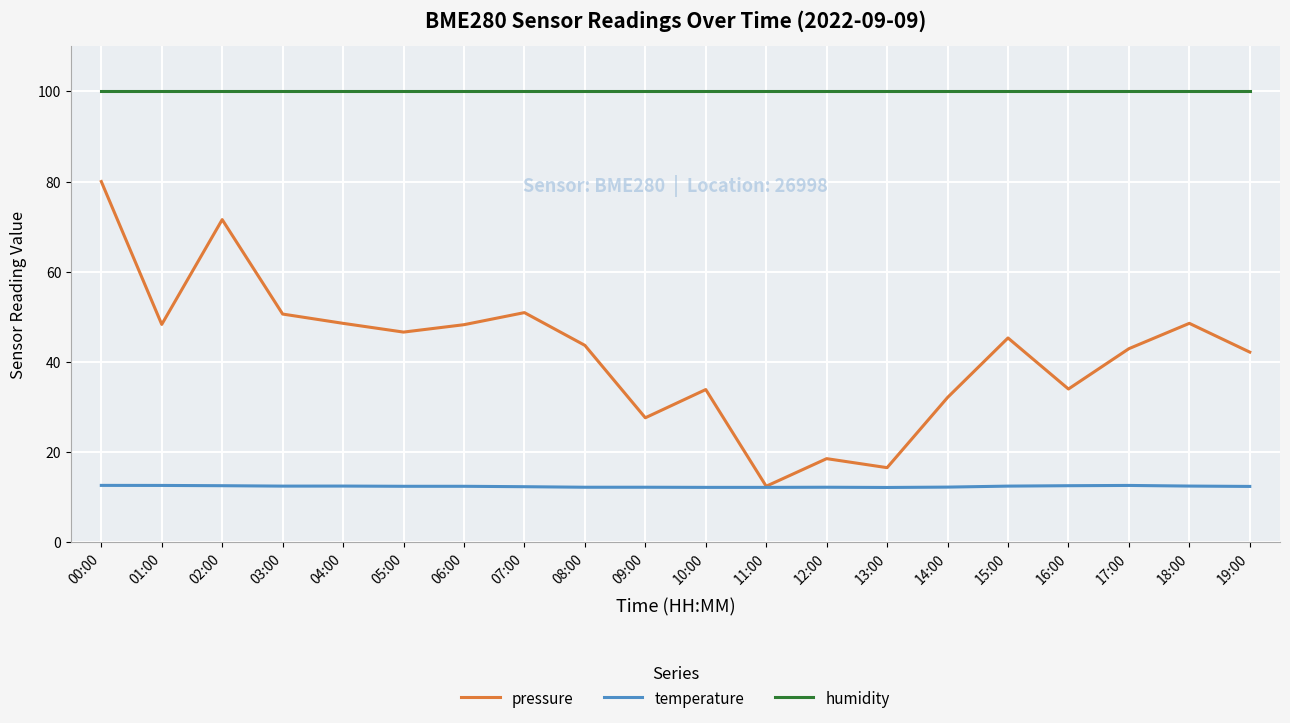

The value of temperature at 16:00 is 12.6. True or false?

True